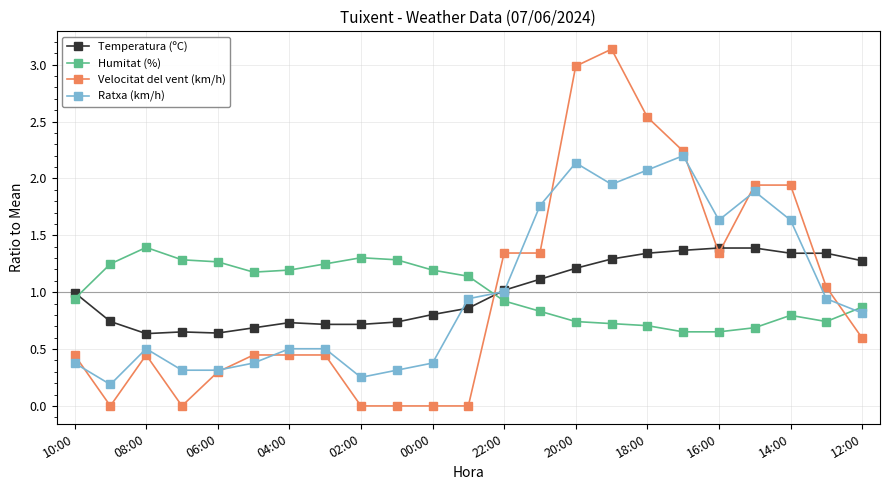

Which series has the widest spread of values?

Velocitat del vent (km/h)